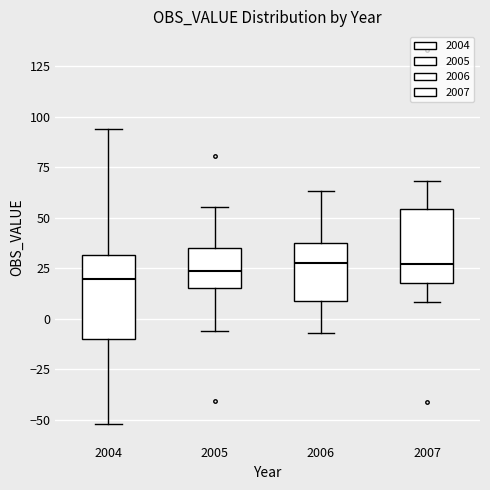

Reading left to right, transcribe this box plot: for each box, give where its median line is, the range the box spans, and where its two whiskers end, as read against the y-axis. The values are not printed on the chart, so give them approximately, as read against the axis.

2004: median 20, box -10 to 30, whiskers -50 to 95
2005: median 25, box 15 to 35, whiskers -5 to 55
2006: median 25, box 10 to 35, whiskers -5 to 65
2007: median 25, box 15 to 55, whiskers 10 to 70